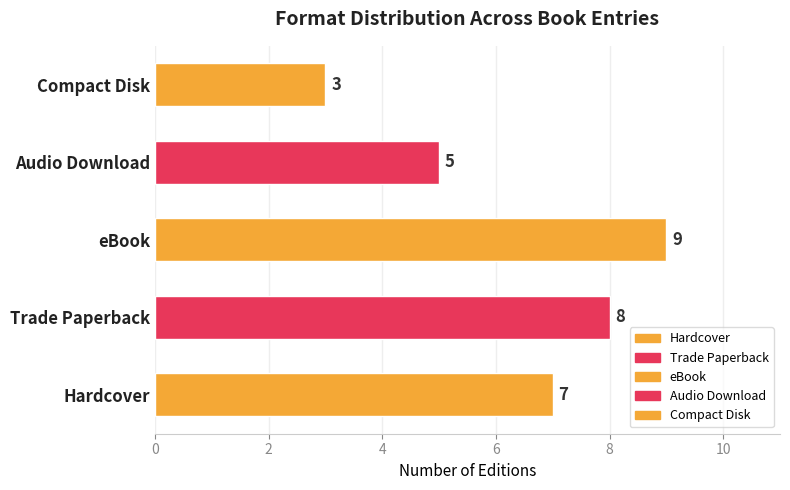

True or false: the data shows 1 at Compact Disk.

False